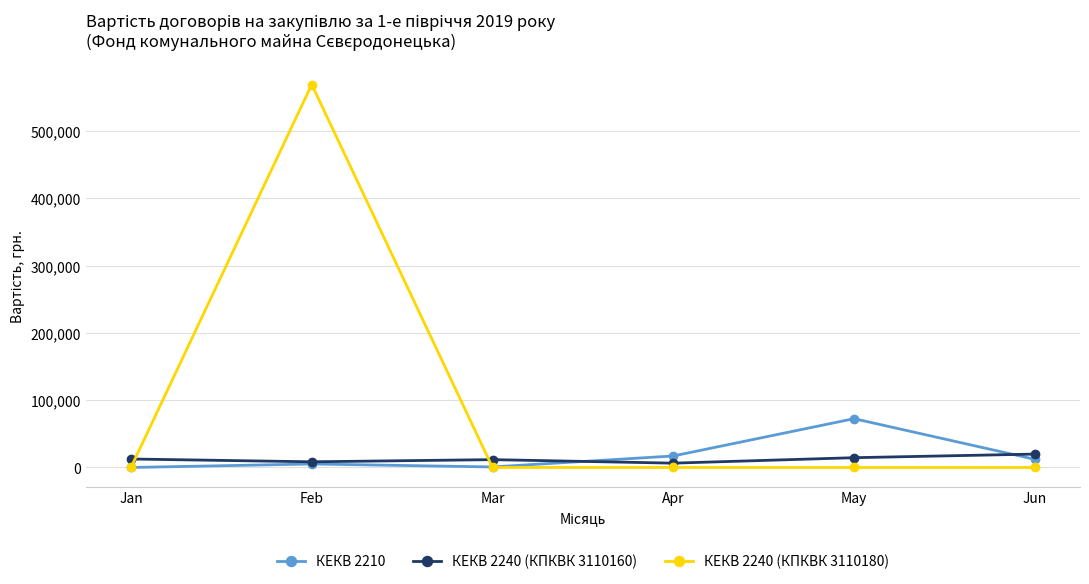

Does the chart display data point markers on the line(s)?

Yes